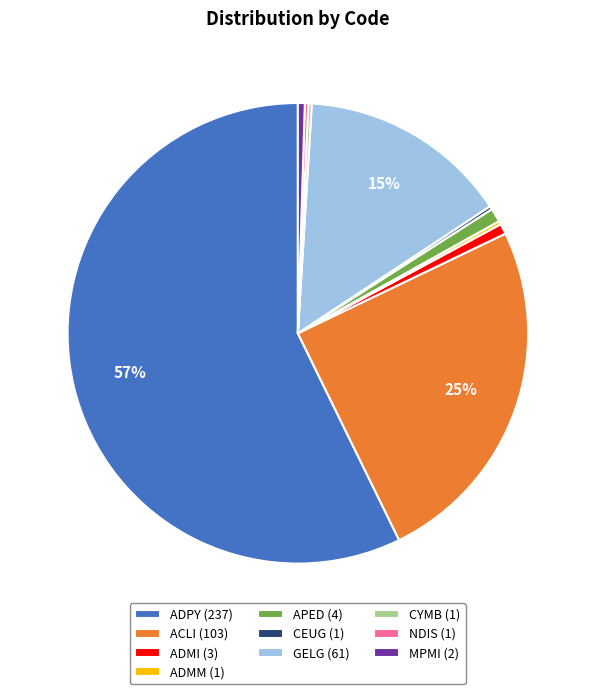

Which has a higher value, ACLI or ADMI?

ACLI